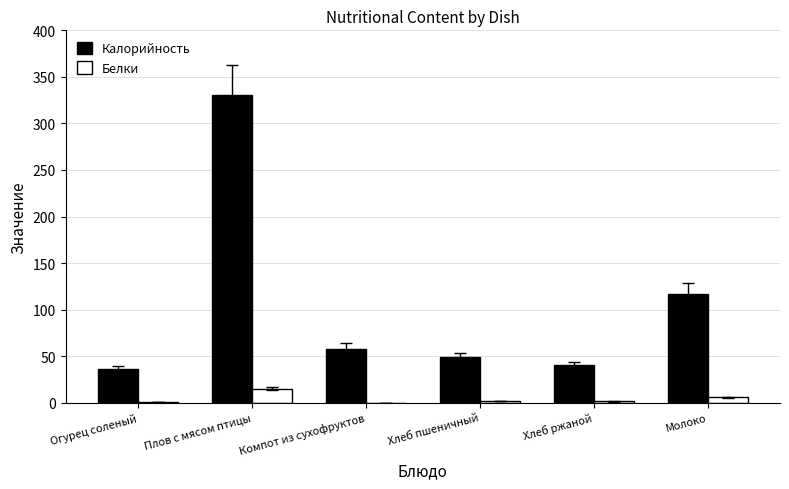

The Калорийность series shows 330.0 at Плов с мясом птицы. True or false?

True